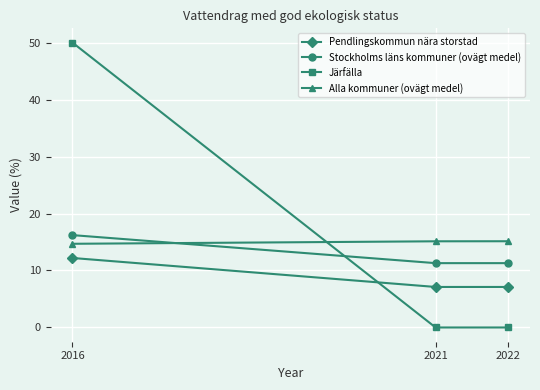

What are all the series names shown in the legend?

Pendlingskommun nära storstad, Stockholms läns kommuner (ovägt medel), Järfälla, Alla kommuner (ovägt medel)